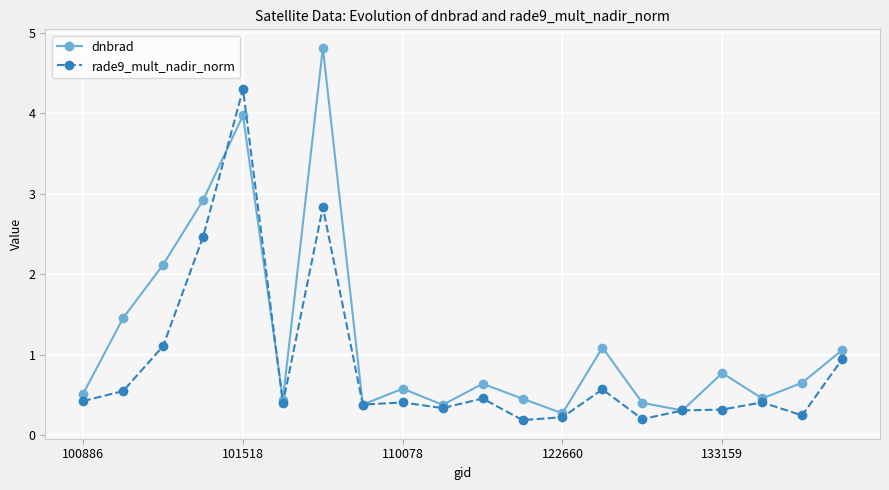

Which series has the widest spread of values?

dnbrad